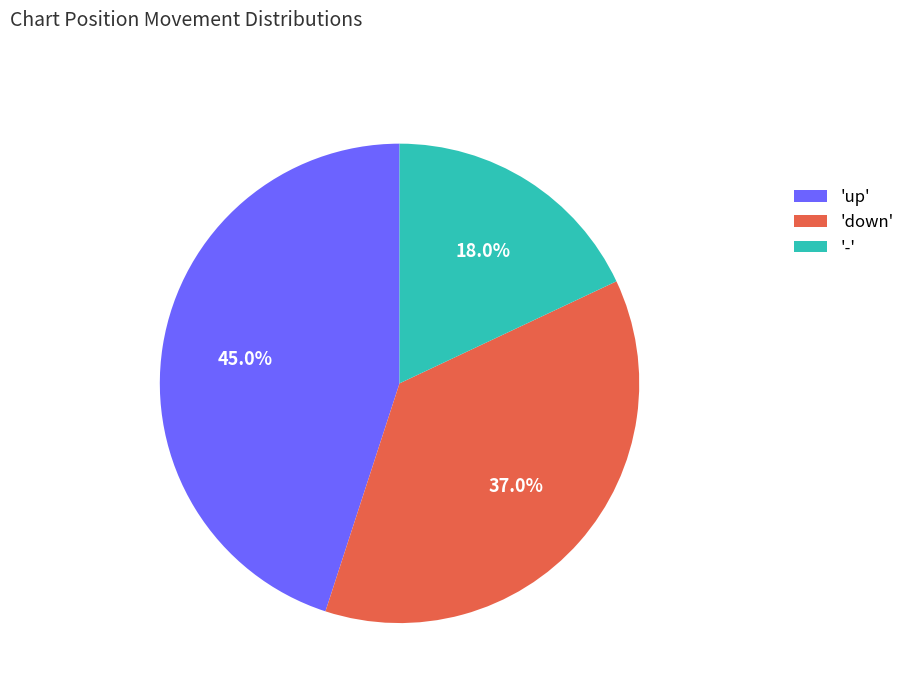

Count the number of slices in the pie.

3